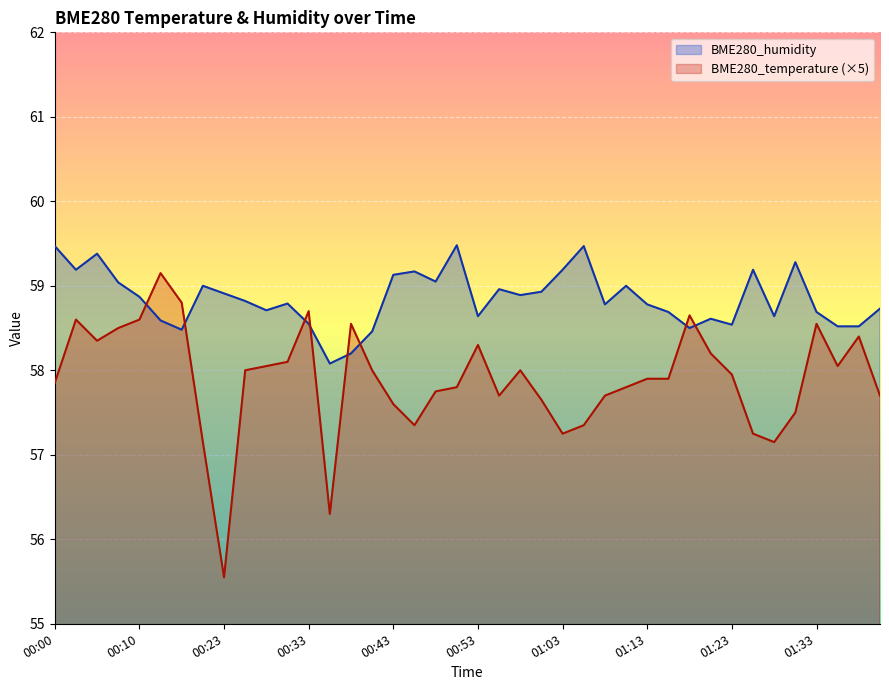

What is the minimum value shown in the chart?

55.5